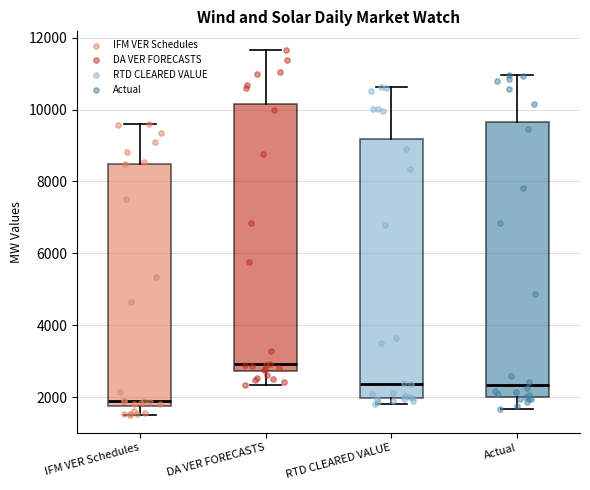

Reading left to right, transcribe this box plot: for each box, give where its median line is, the range the box spans, and where its two whiskers end, as read against the y-axis. The values are not printed on the chart, so give them approximately, as read against the axis.

IFM VER Schedules: median 1800 (just above the box's lower edge), box 1800 to 8400, whiskers 1600 to 9600
DA VER FORECASTS: median 3000, box 2800 to 10200, whiskers 2400 to 11600
RTD CLEARED VALUE: median 2400, box 2000 to 9200, whiskers 1800 to 10600
Actual: median 2400, box 2000 to 9600, whiskers 1600 to 11000